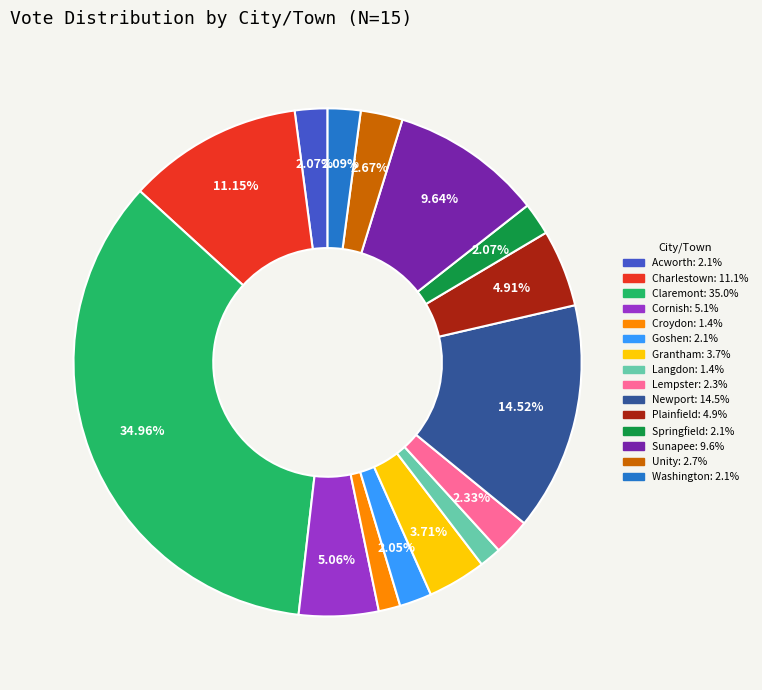

Is there a majority slice in this chart?

No